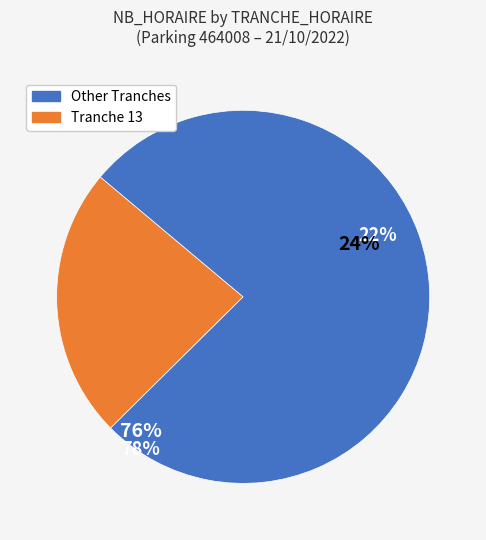

The Tranche 14 slice represents 25% of the pie. True or false?

False